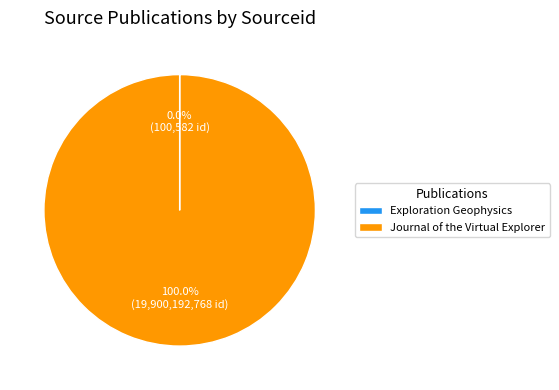

Which slice is the largest?

Journal of the Virtual Explorer